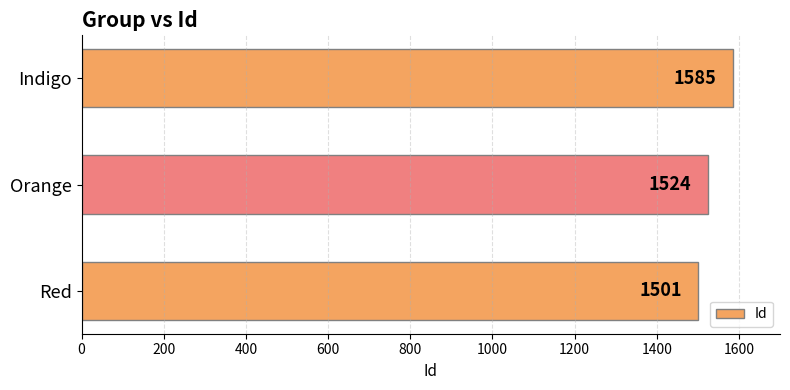

What is the difference between the second highest and minimum values?

23